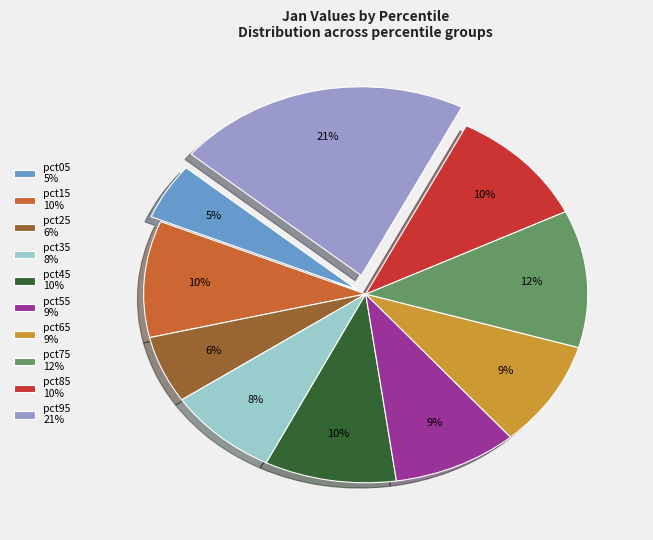

Between pct15 10% and pct55 9%, which is larger?

pct15 10%